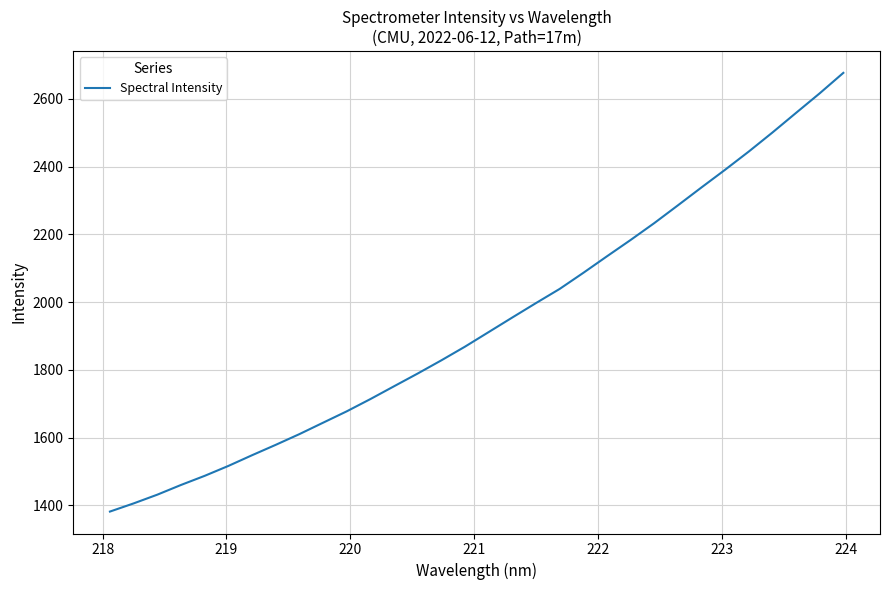

What is the smallest value displayed?

1381.8